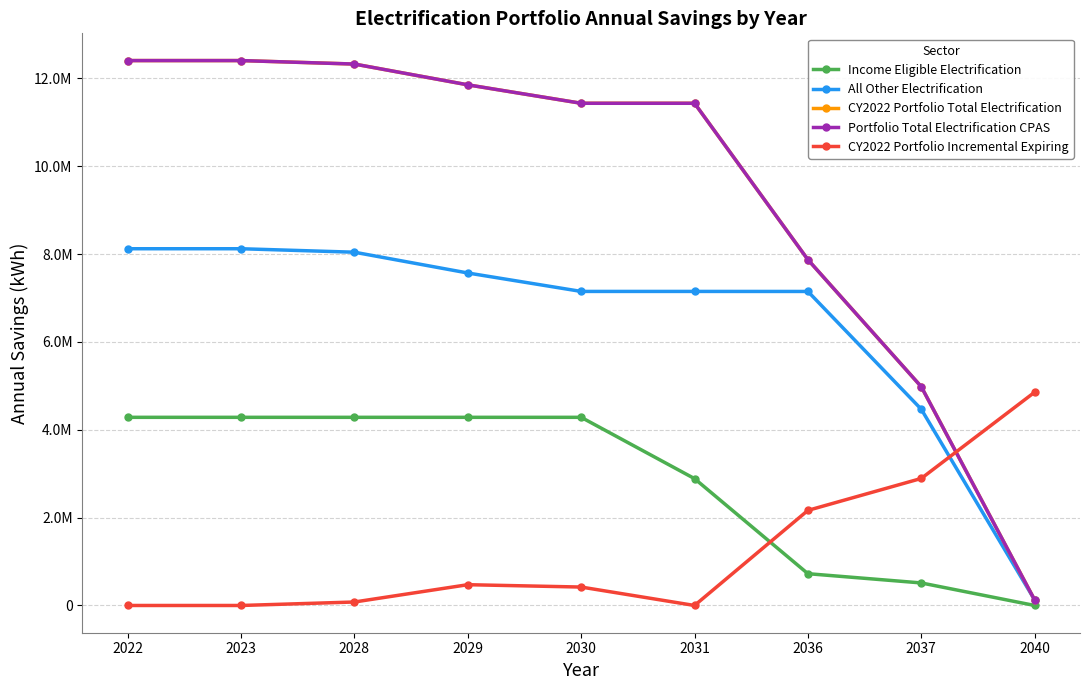

Is this an area chart (filled region under the line)?

No